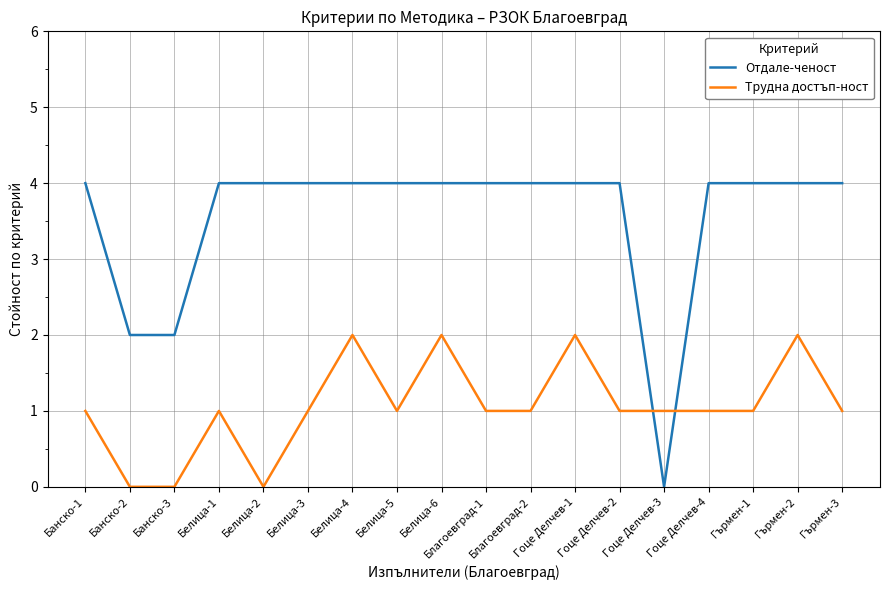

List the series in order of their peak value, highest first.

Отдале-ченост, Трудна достъп-ност